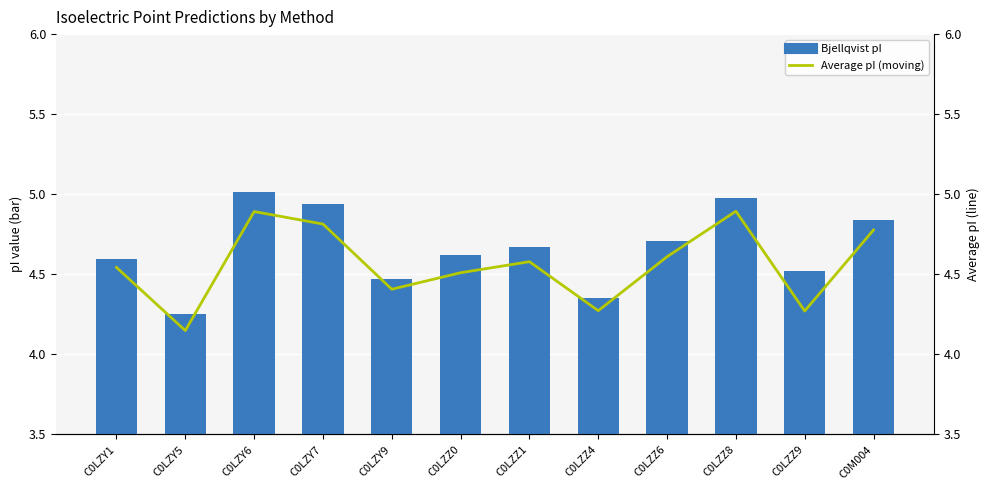

Does the chart contain any negative values?

No